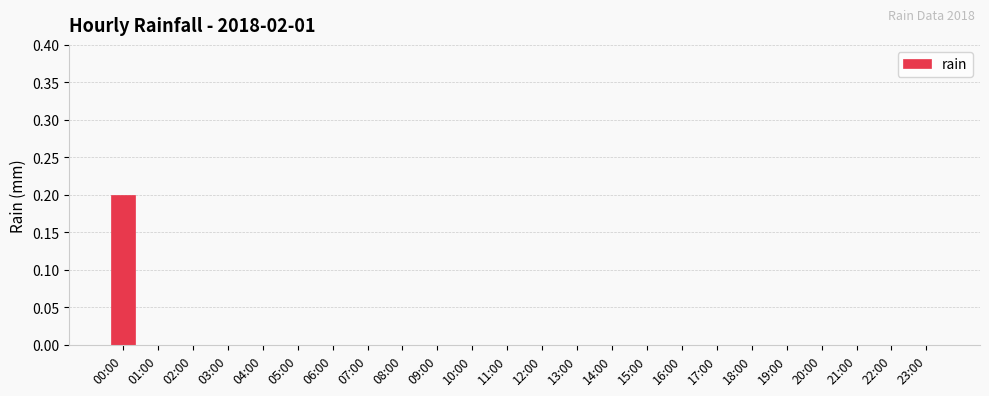

Which has a higher value, 00:00 or 04:00?

00:00